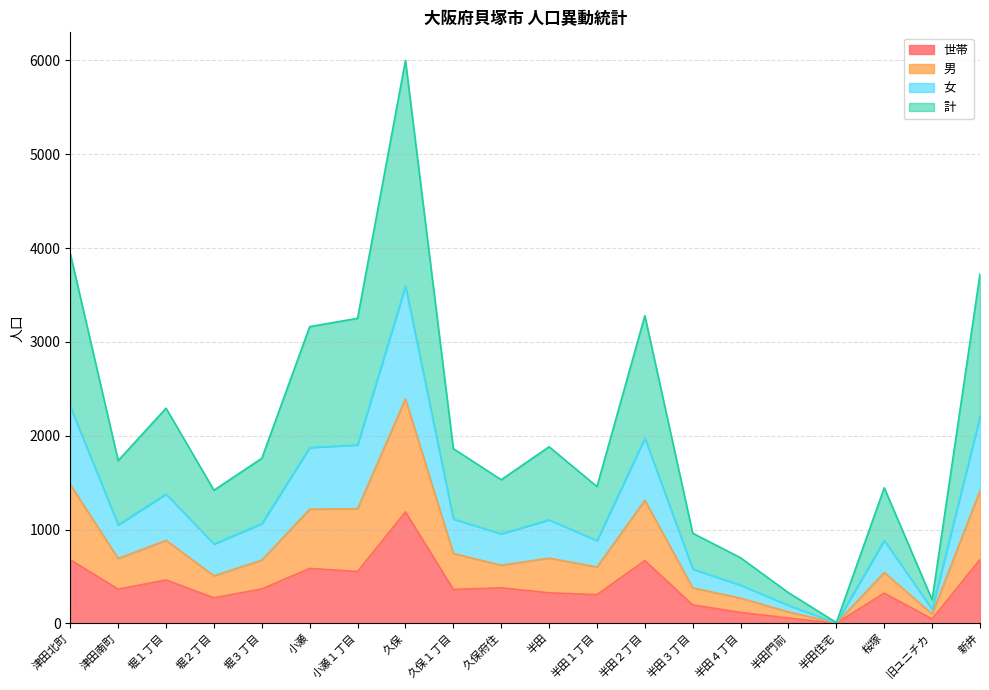

At which label does 世帯 reach its peak?

久保